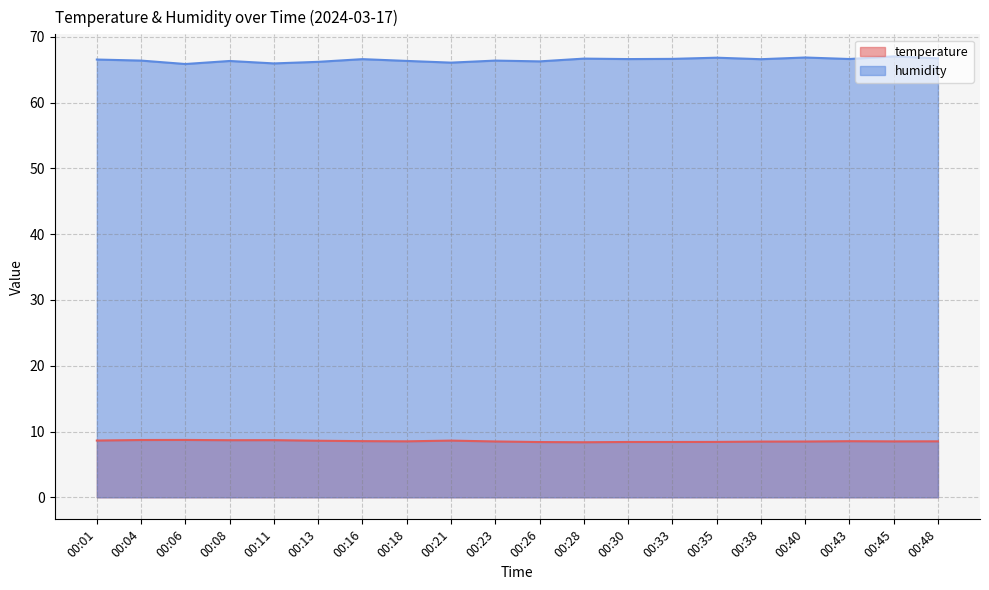

True or false: humidity has more than 1 interior local peaks.

True